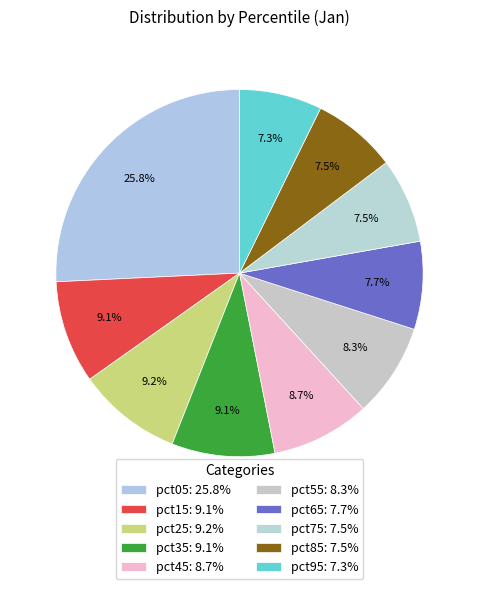

What percentage is the pct45 slice, to the nearest percent?

9%